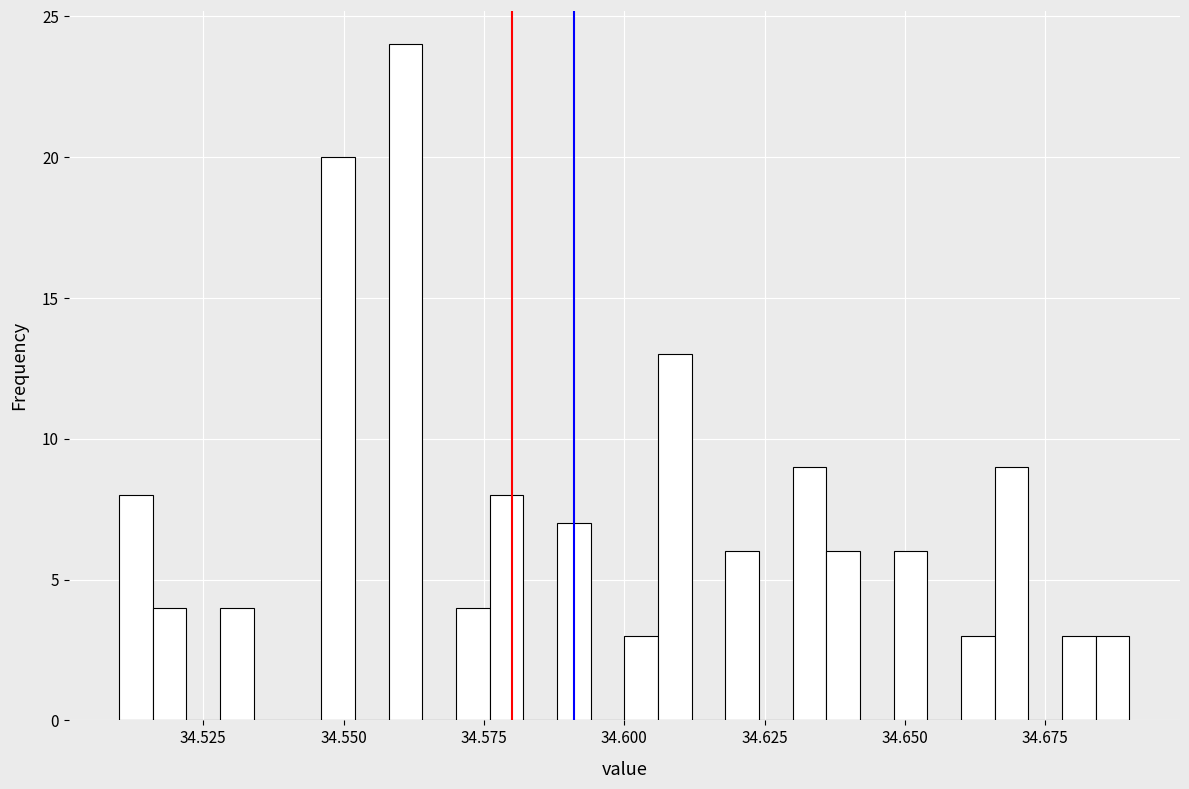

Read against the x-axis, roughly where is the centre of the tallest bar?

34.560